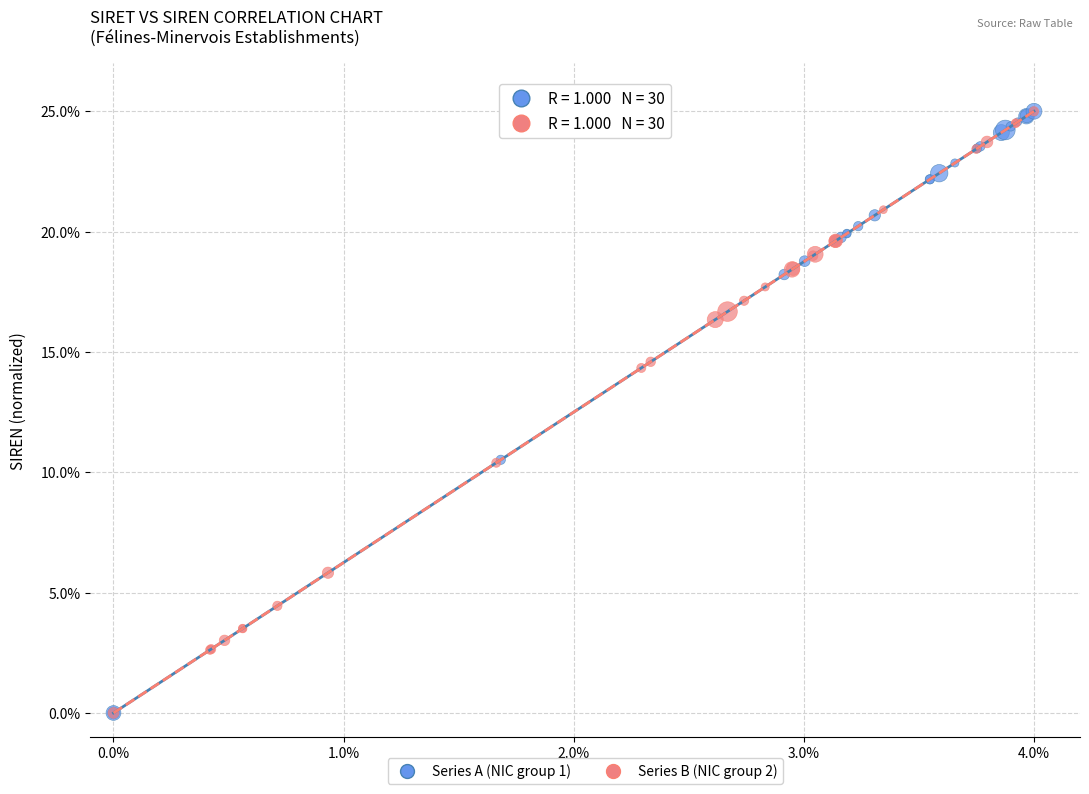

What are all the series names shown in the legend?

Series A (NIC group 1), Series B (NIC group 2)